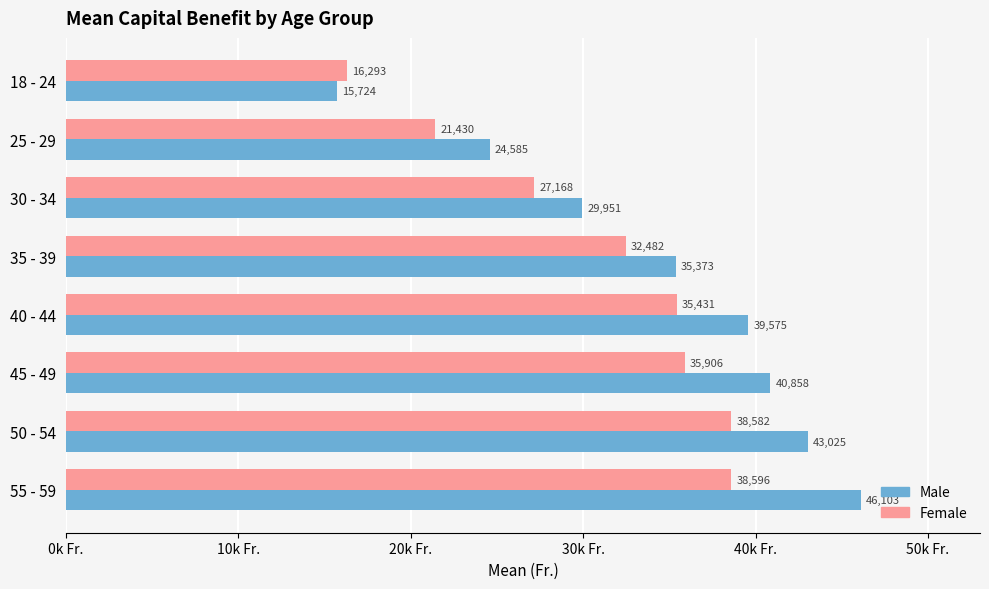

What are all the series names shown in the legend?

Male, Female